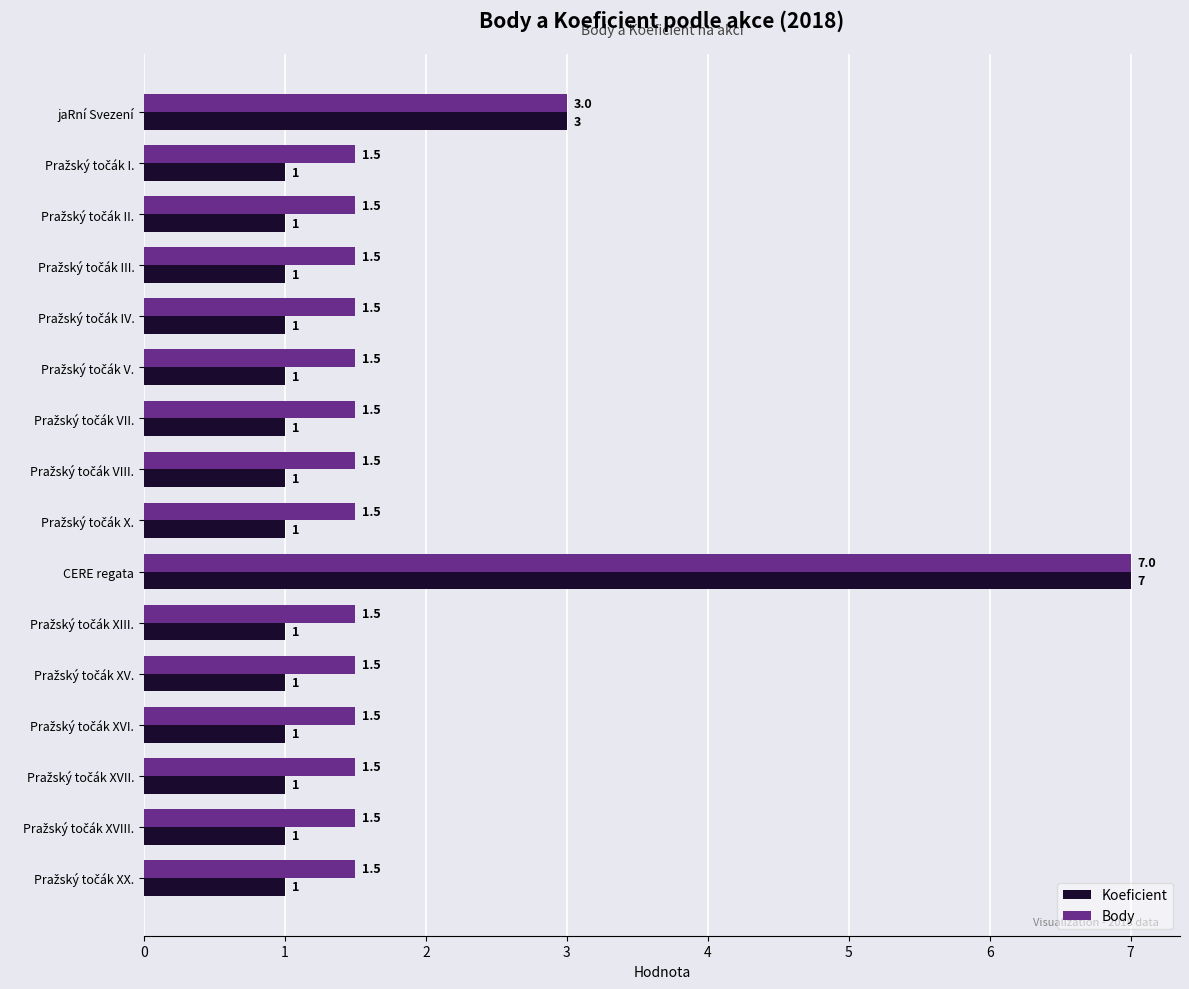

What is the minimum value shown in the chart?

1.0